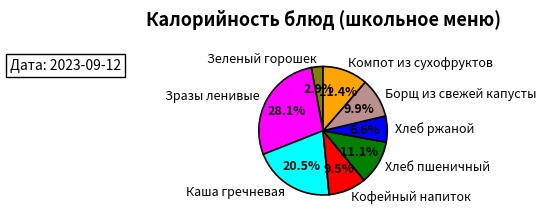

To the nearest percent, what percentage of the pie is Зеленый горошек?

3%